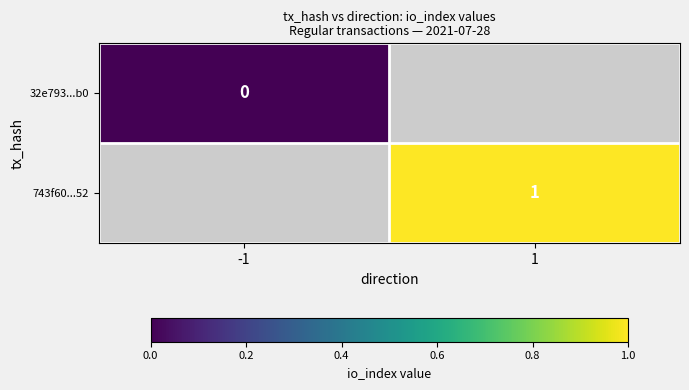

At how many categories does at least one series exceed 0?

1